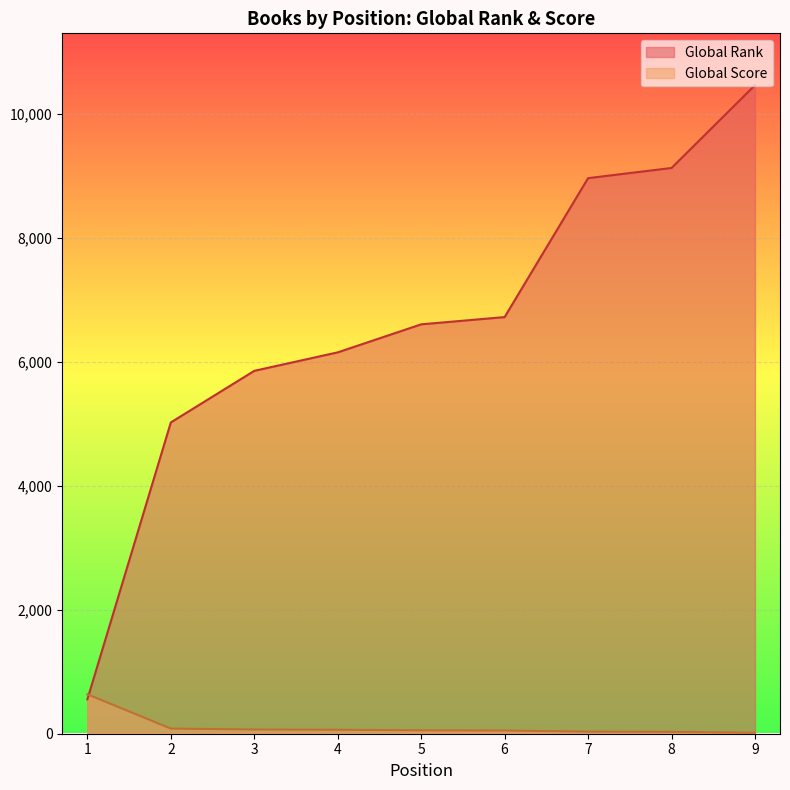

Reading right to left, what are all the values shown in this chart?

Global Rank: 10460	9125	8961	6720	6603	6151	5853	5021	555
Global Score: 15	30	33	52	55	64	68	83	636